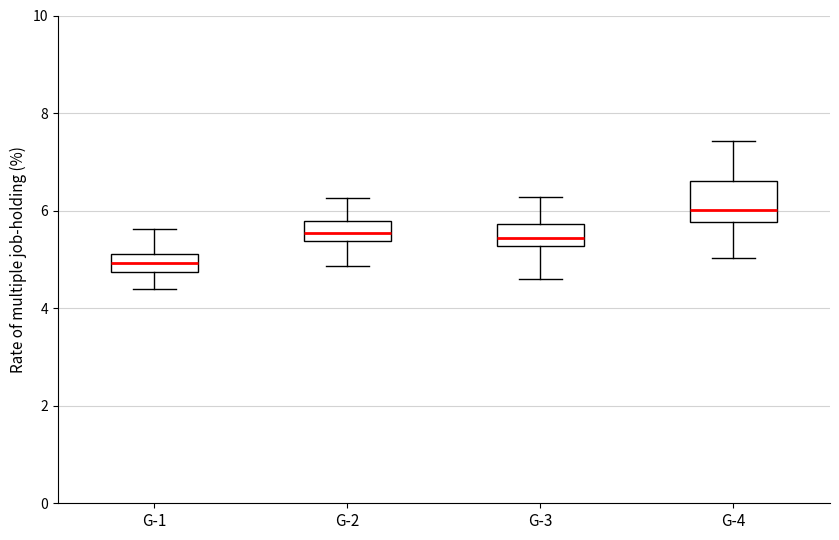

Reading left to right, transcribe this box plot: for each box, give where its median line is, the range the box spans, and where its two whiskers end, as read against the y-axis. The values are not printed on the chart, so give them approximately, as read against the axis.

G-1: median 5.0, box 4.8 to 5.2, whiskers 4.4 to 5.6
G-2: median 5.6, box 5.4 to 5.8, whiskers 4.8 to 6.2
G-3: median 5.4, box 5.2 to 5.8, whiskers 4.6 to 6.2
G-4: median 6.0, box 5.8 to 6.6, whiskers 5.0 to 7.4